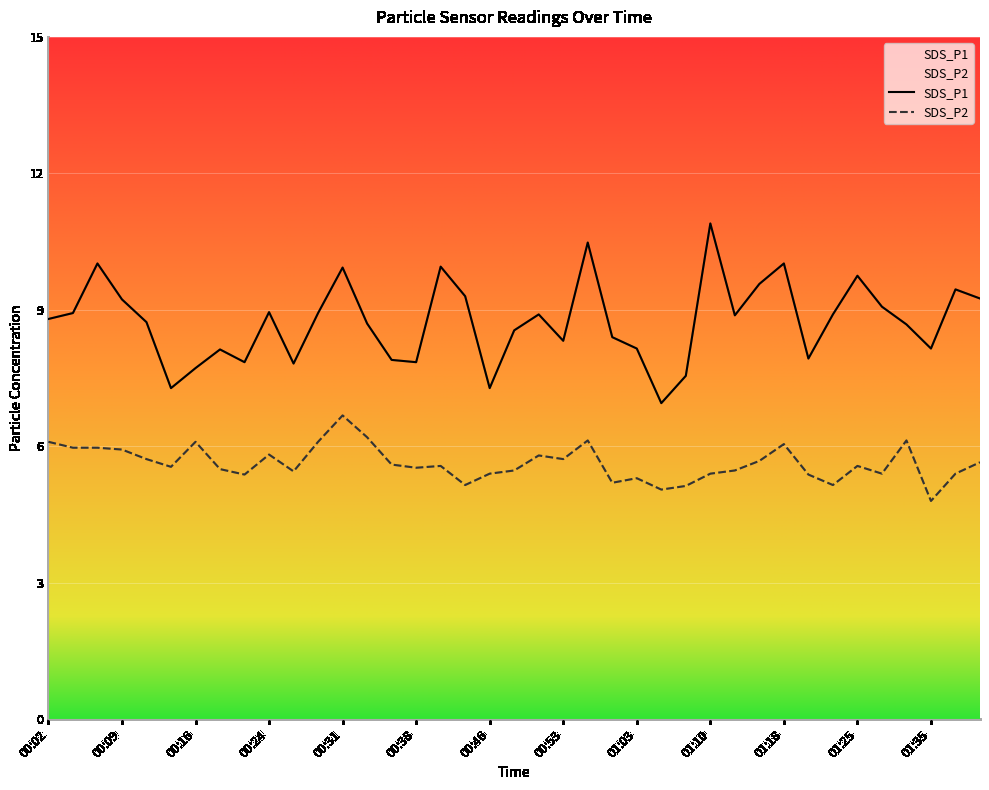

What position from the right is 00:26?

29